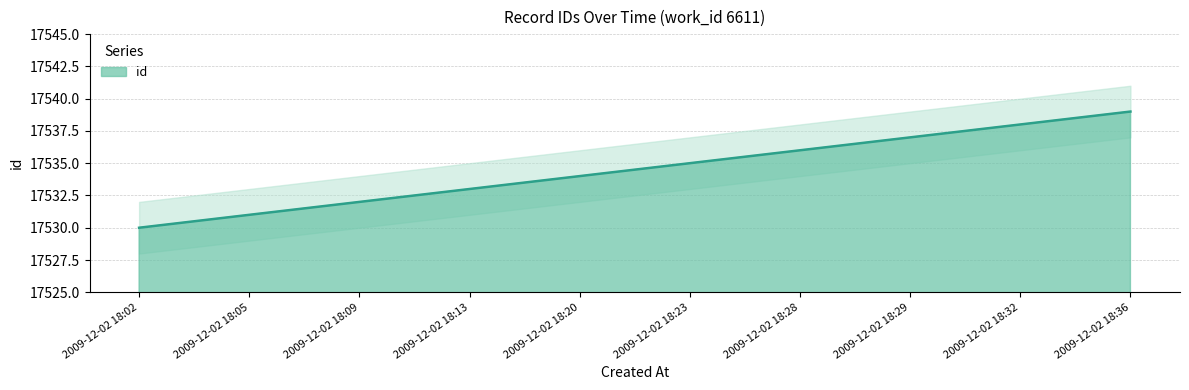

Reading right to left, transcribe all the data shown in this chart.

17539	17538	17537	17536	17535	17534	17533	17532	17531	17530